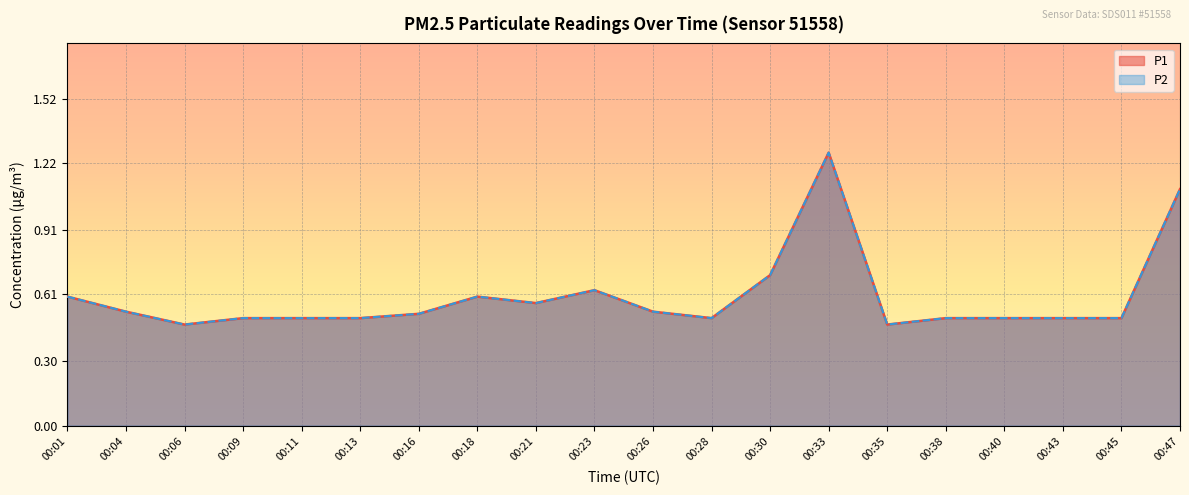

Reading left to right, list all the values displayed in this chart.

P1: 0.6	0.5	0.5	0.5	0.5	0.5	0.5	0.6	0.6	0.6	0.5	0.5	0.7	1.3	0.5	0.5	0.5	0.5	0.5	1.1
P2: 0.6	0.5	0.5	0.5	0.5	0.5	0.5	0.6	0.6	0.6	0.5	0.5	0.7	1.3	0.5	0.5	0.5	0.5	0.5	1.1